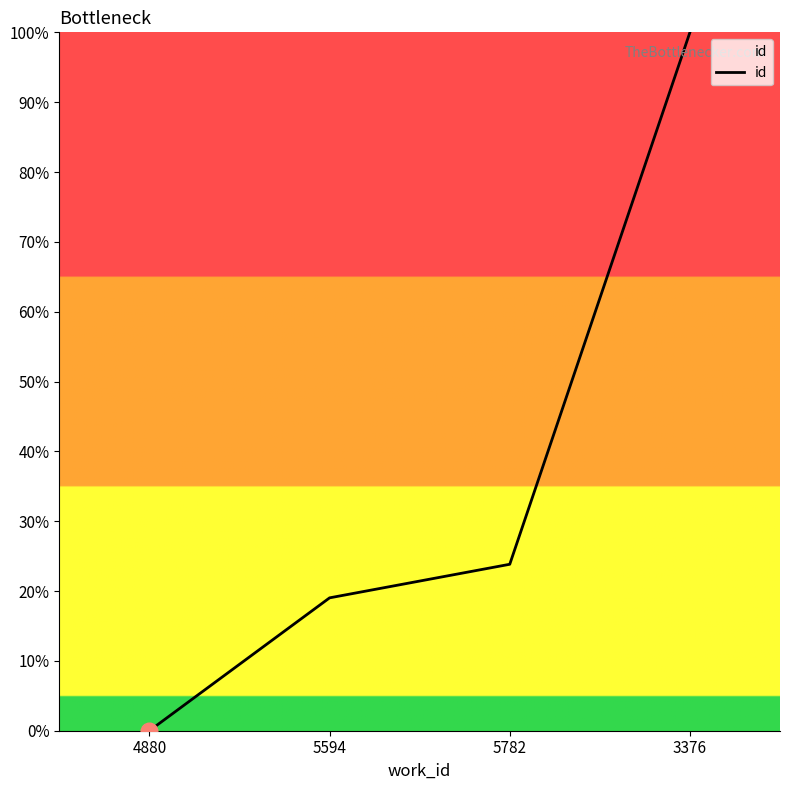

What is the change in value from 5594 to 3376?

+81.0